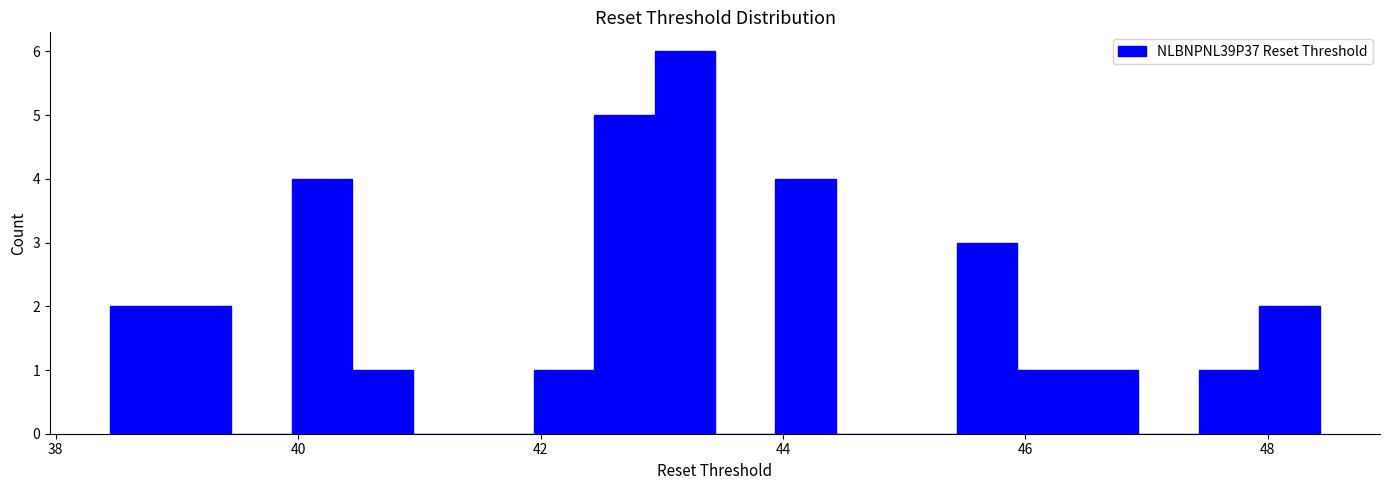

Read against the x-axis, roughly where is the centre of the tallest bar?

43.2